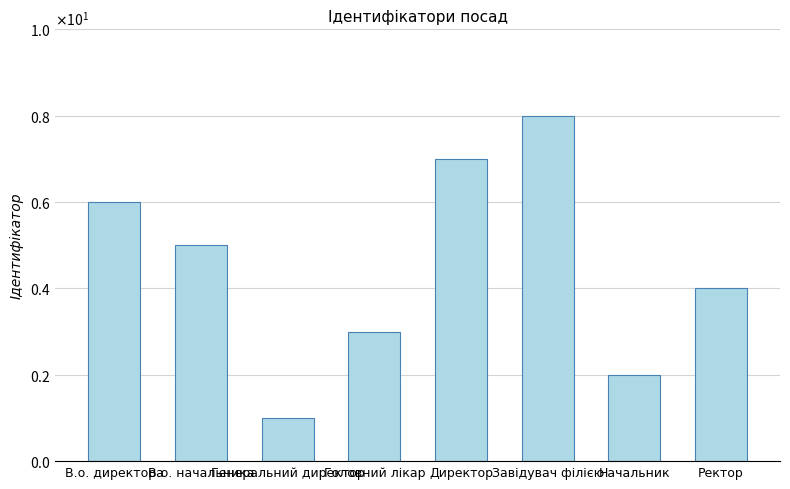

What is the difference between the maximum and second lowest values?

6